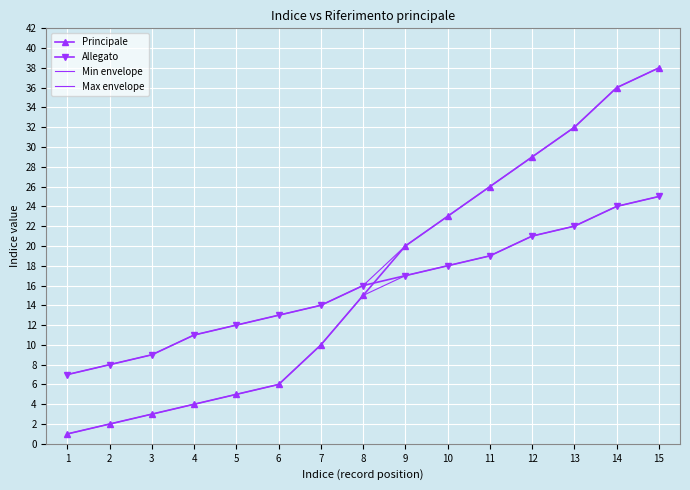

What are all the series names shown in the legend?

Principale, Allegato, Min envelope, Max envelope